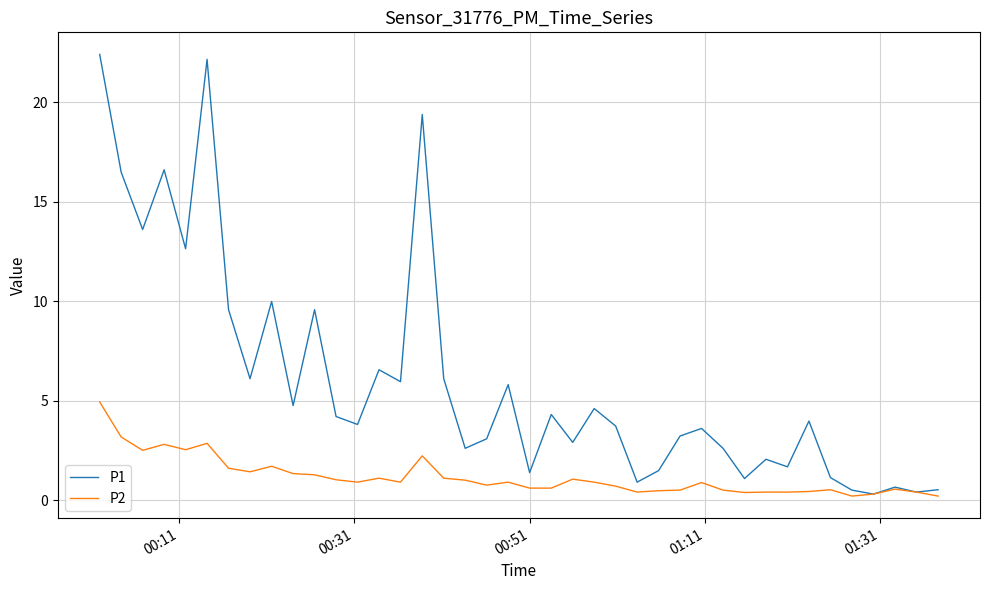

Which series has the largest total across all categories?

P1